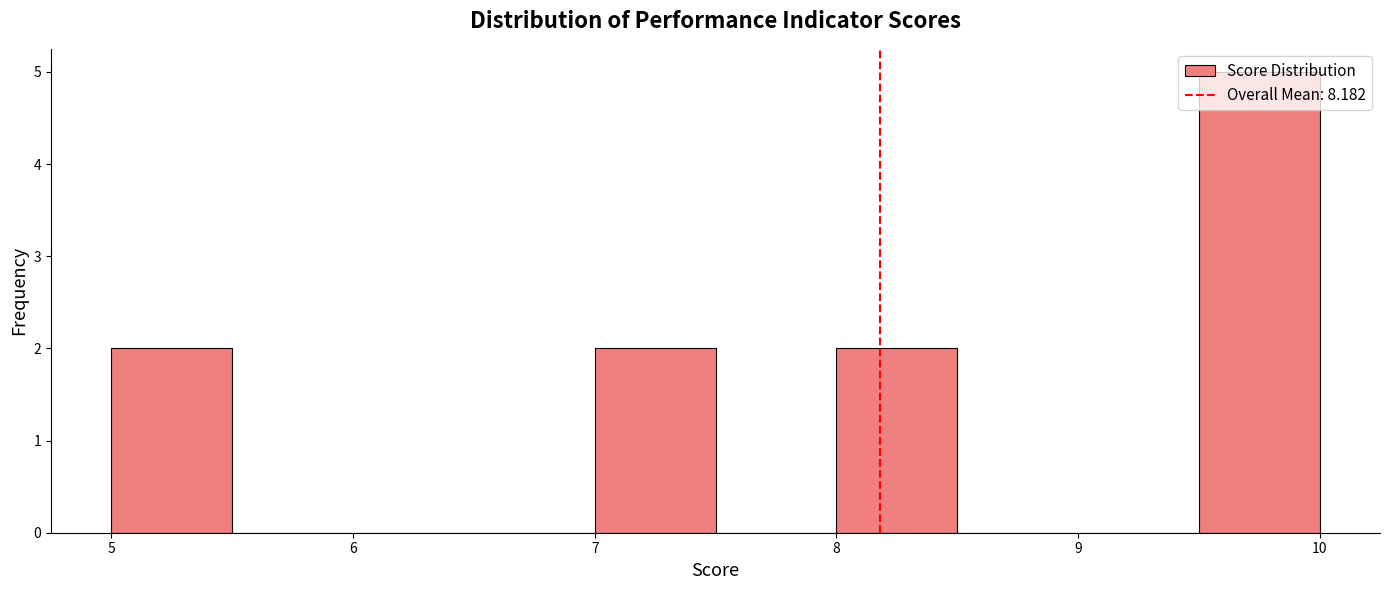

Reading left to right, transcribe this chart: for each bar, give the range it covers on the x-axis and its height. The values are not printed on the chart, so give them approximately, as read against the axis.

5.0 to 5.5: 2
5.5 to 6.0: 0
6.0 to 6.5: 0
6.5 to 7.0: 0
7.0 to 7.5: 2
7.5 to 8.0: 0
8.0 to 8.5: 2
8.5 to 9.0: 0
9.0 to 9.5: 0
9.5 to 10.0: 5